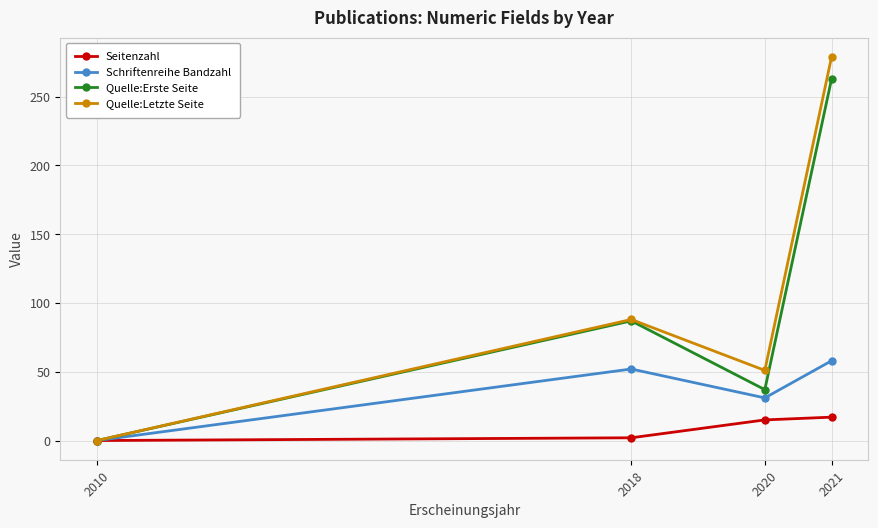

At which category does Quelle:Letzte Seite reach its first local peak?

2018